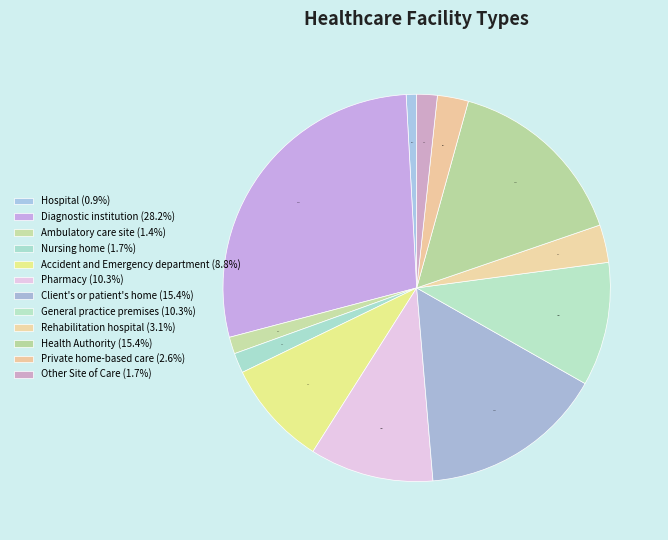

How many segments does this pie chart have?

12